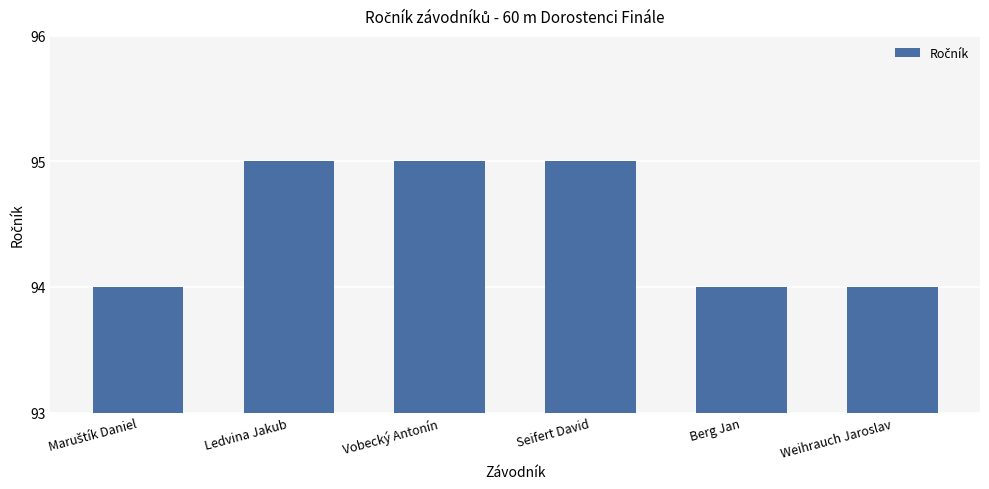

What is the sum of all values?

567